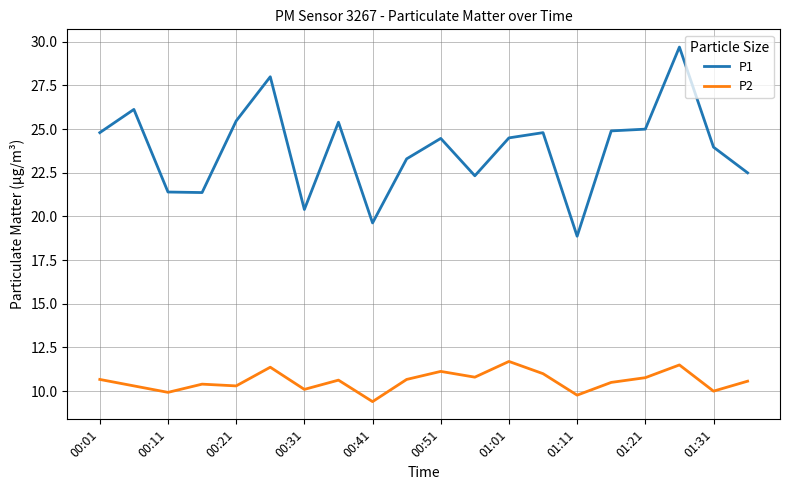

List the series in order of their peak value, lowest first.

P2, P1